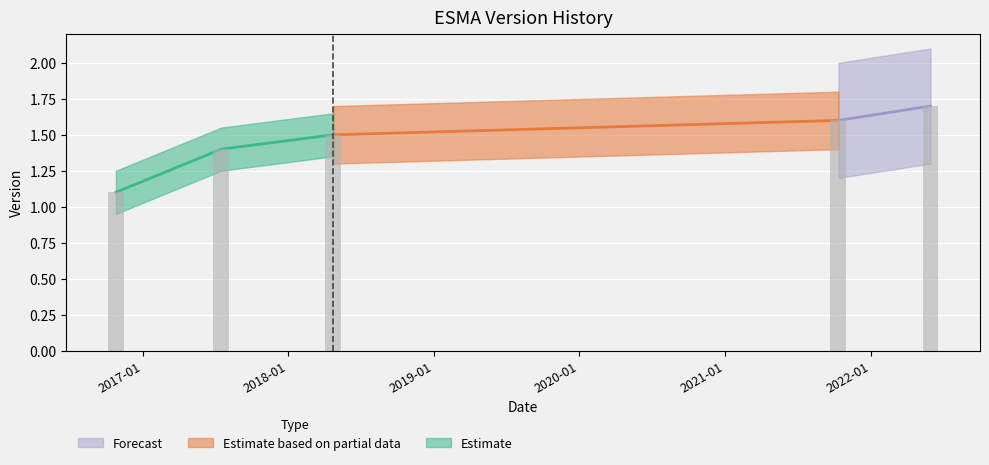

How many bars are there in total?

5